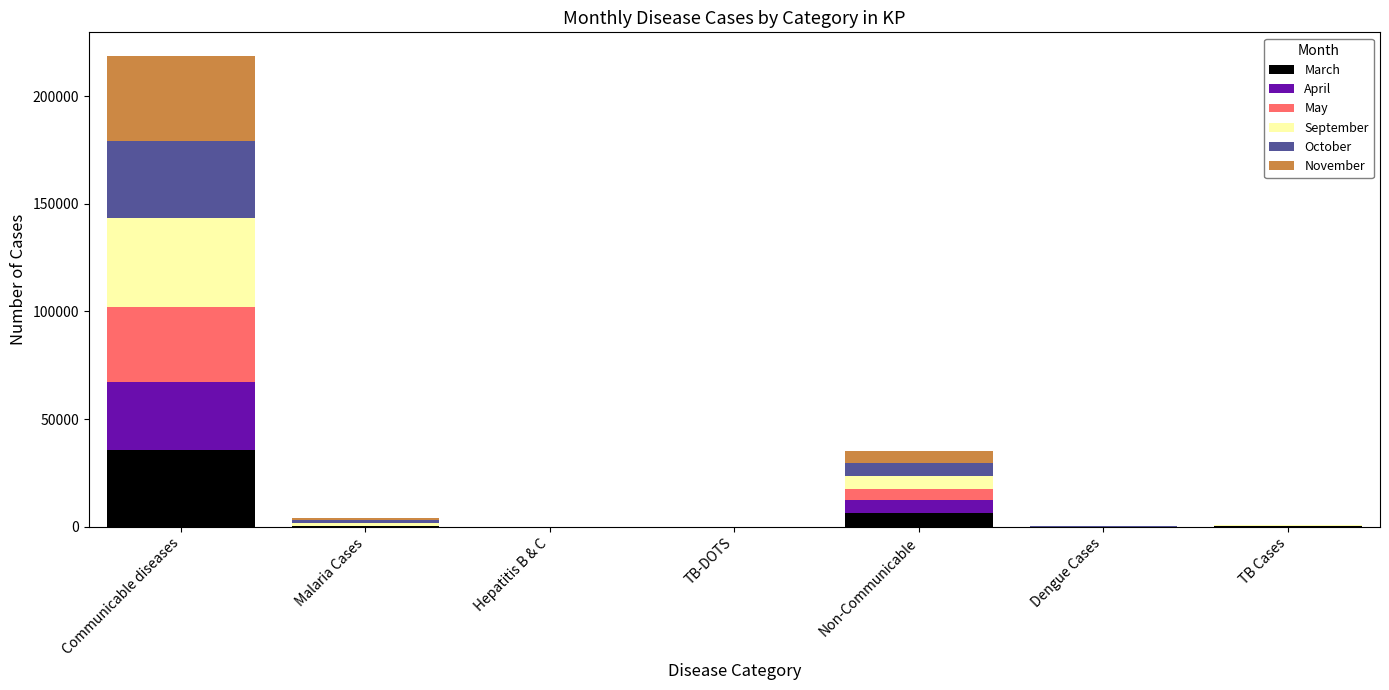

At which category is the sum across all series the highest?

Communicable diseases